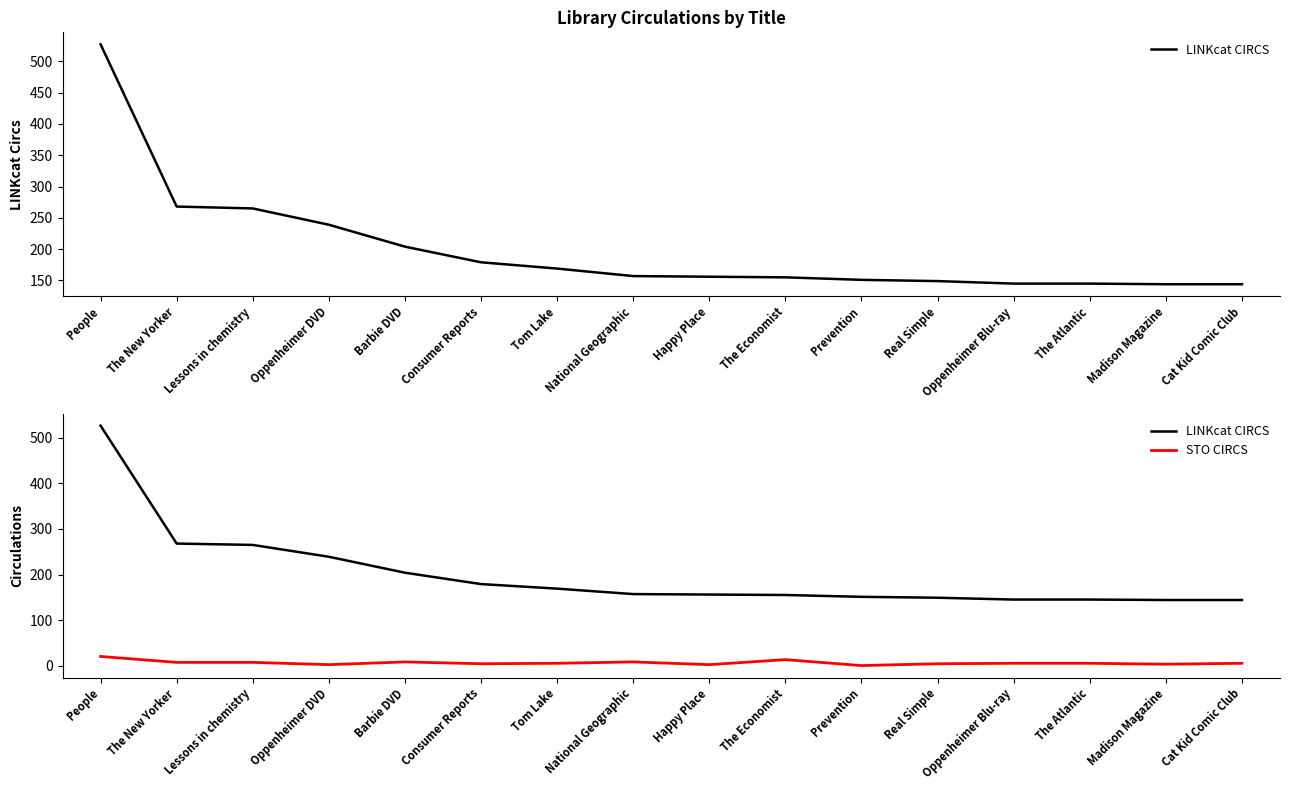

Is it true that STO CIRCS equals 6 at Consumer Reports?

False